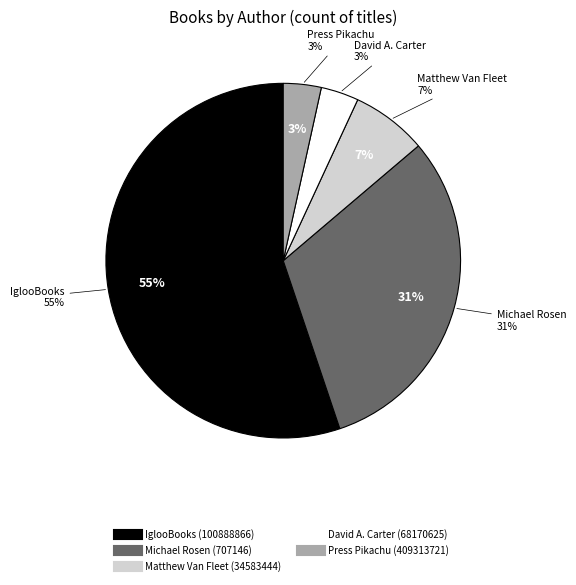

How many slices are in this pie chart?

5